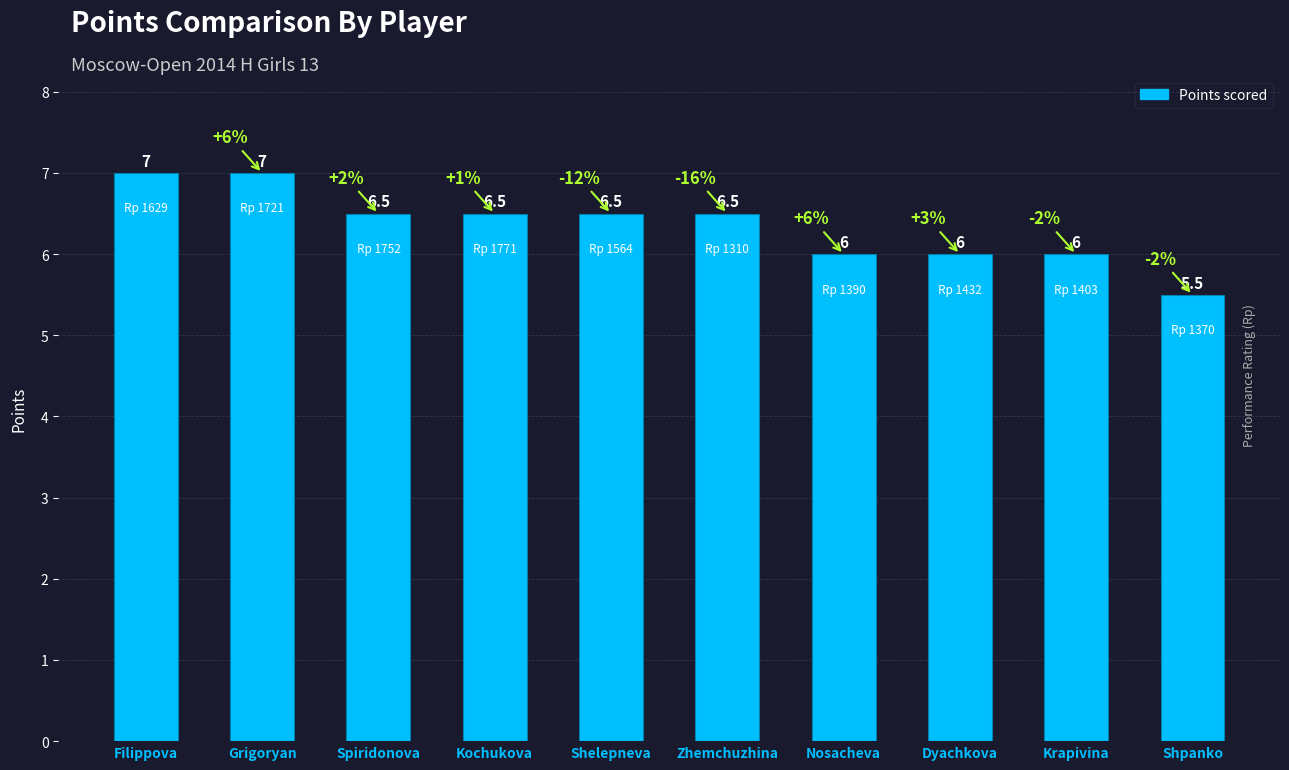

What is the difference between the maximum and second lowest values?

1.0